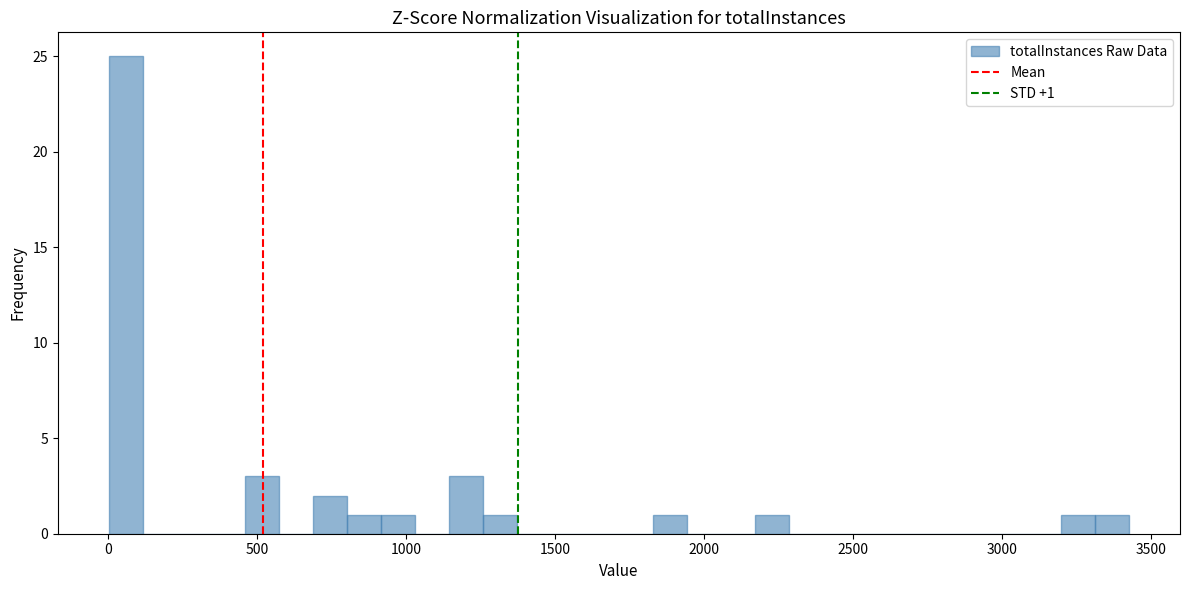

Around what value on the x-axis is the tallest bar? Give the approximate position of its centre, as read against the axis.

50